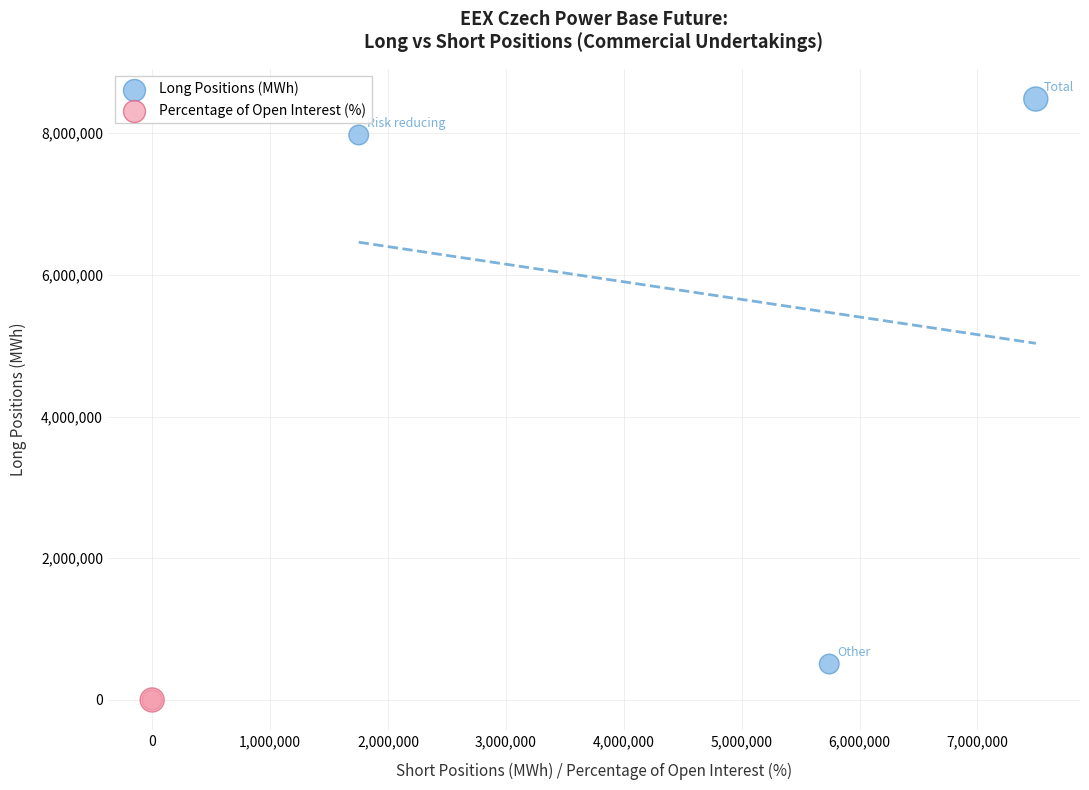

What are all the series names shown in the legend?

Long Positions (MWh), Percentage of Open Interest (%)